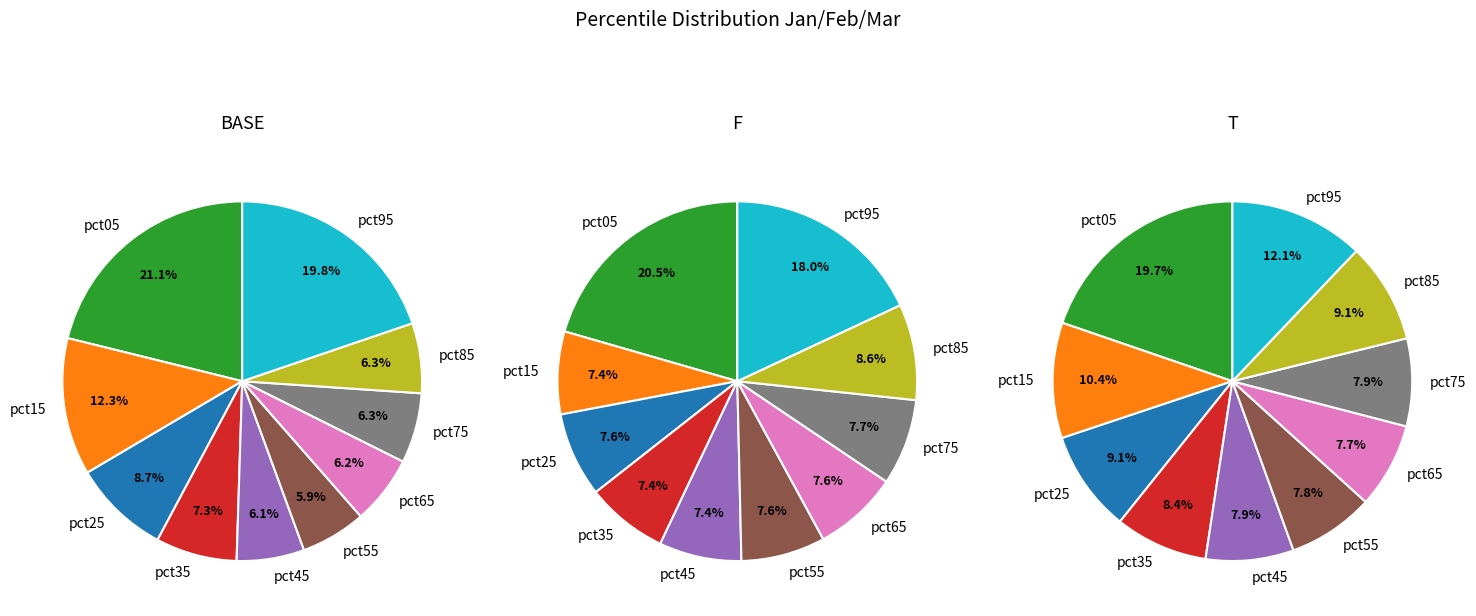

To the nearest percent, what is the combined percentage of pct15 and pct25?

21%